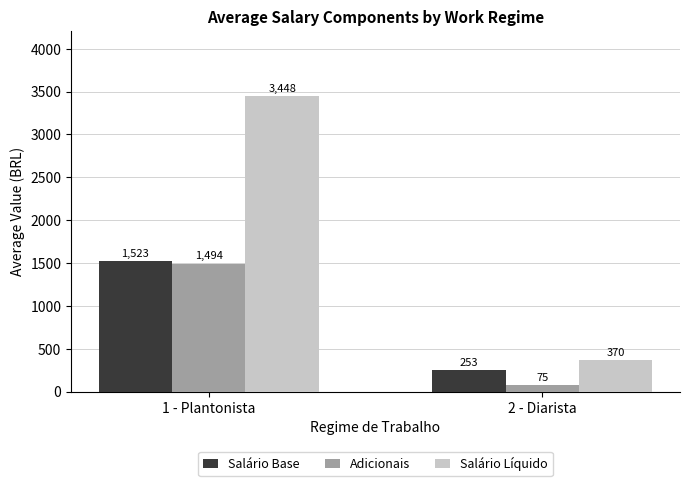

How many data points in Salário Base are less than 1522?

1